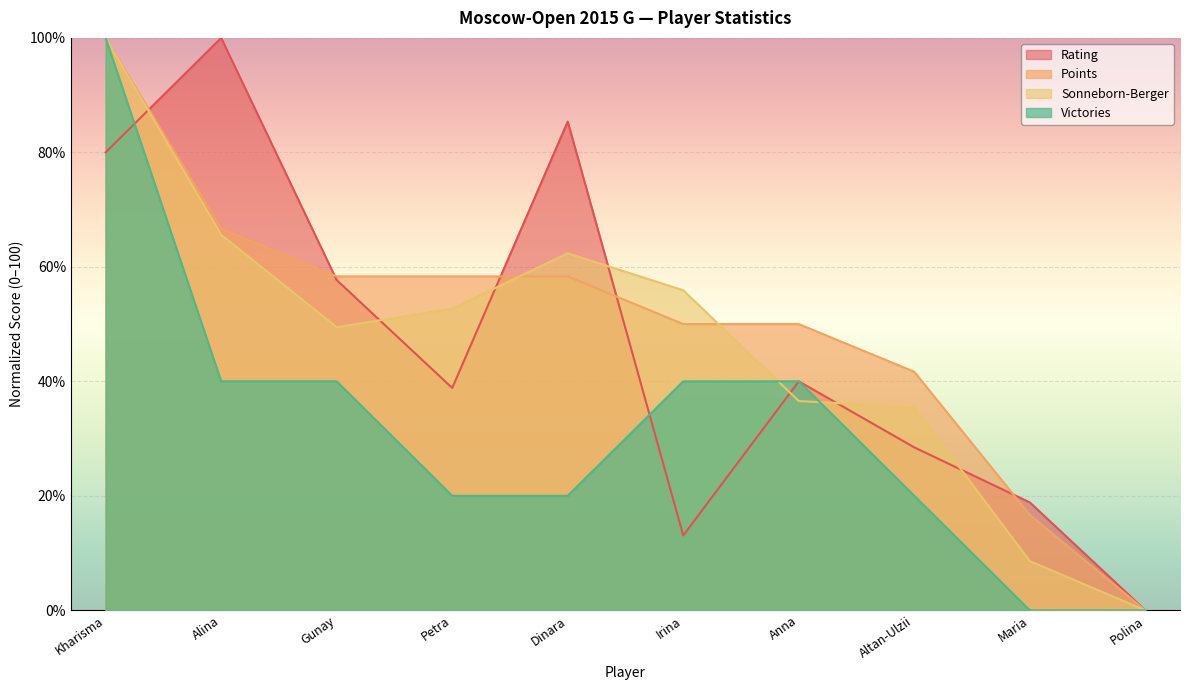

Count the number of categories in the chart.

10